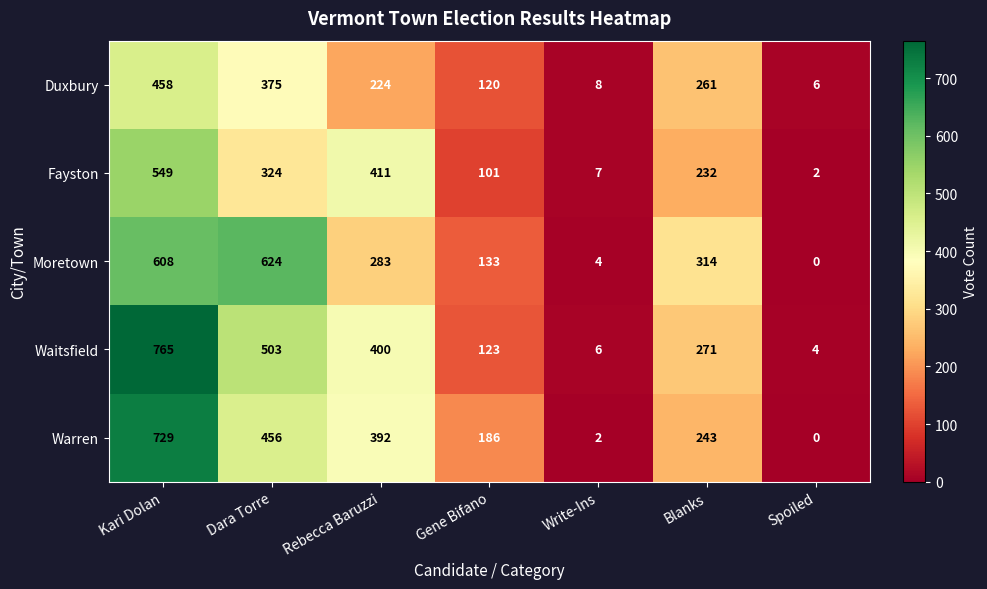

Which series has the largest total across all categories?

Waitsfield